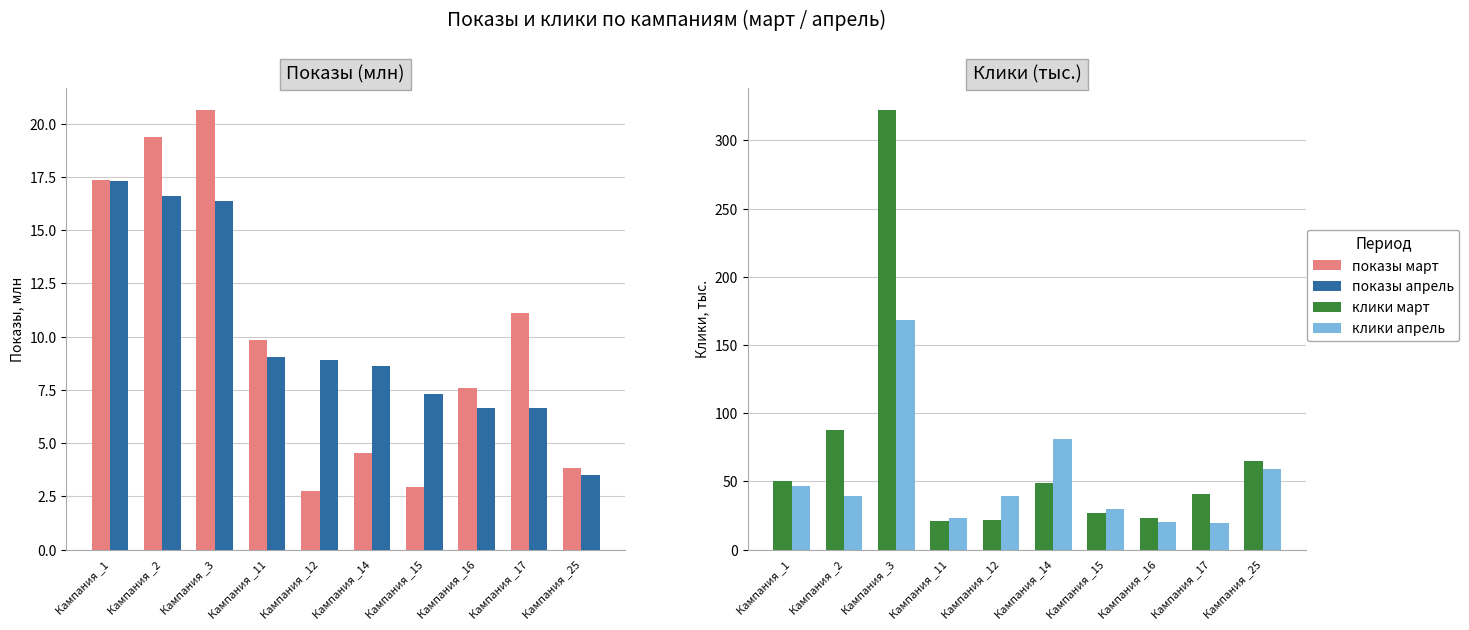

What is the smallest value displayed?

2.8